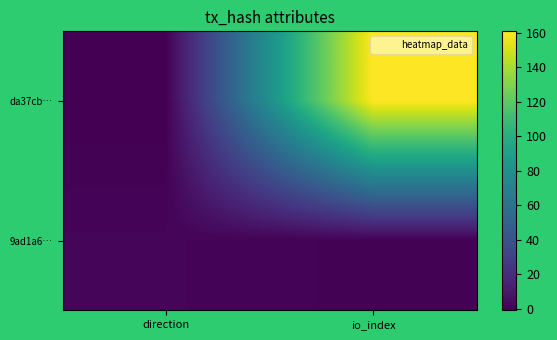

Which has a higher value, io_index or direction?

io_index